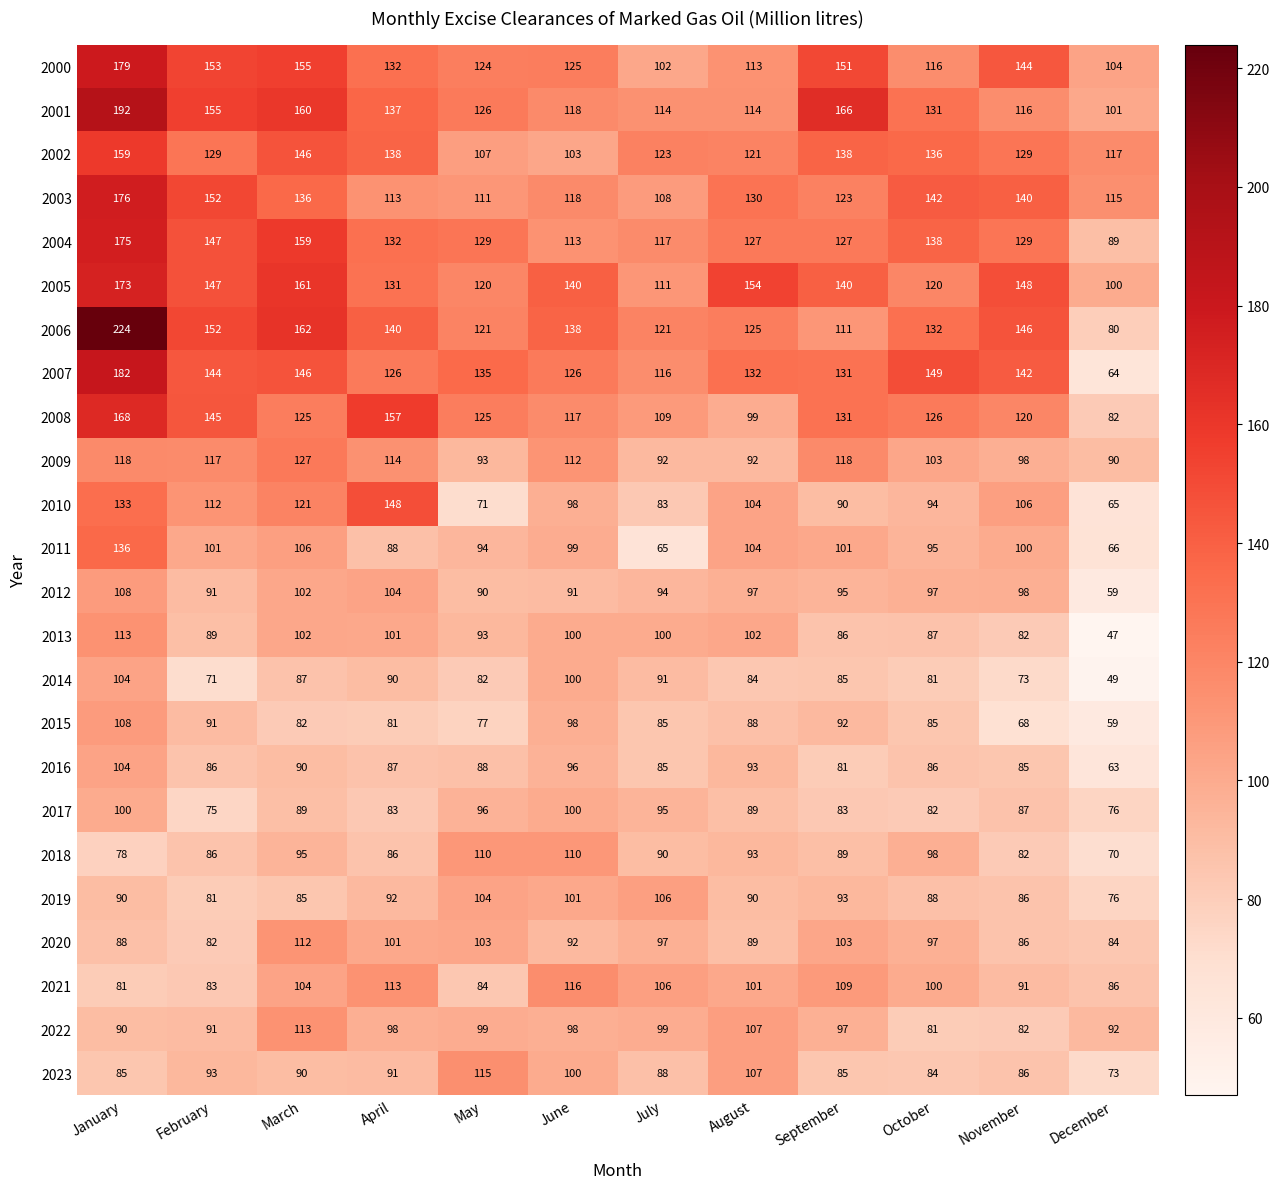

At how many categories does at least one series exceed 121?

11